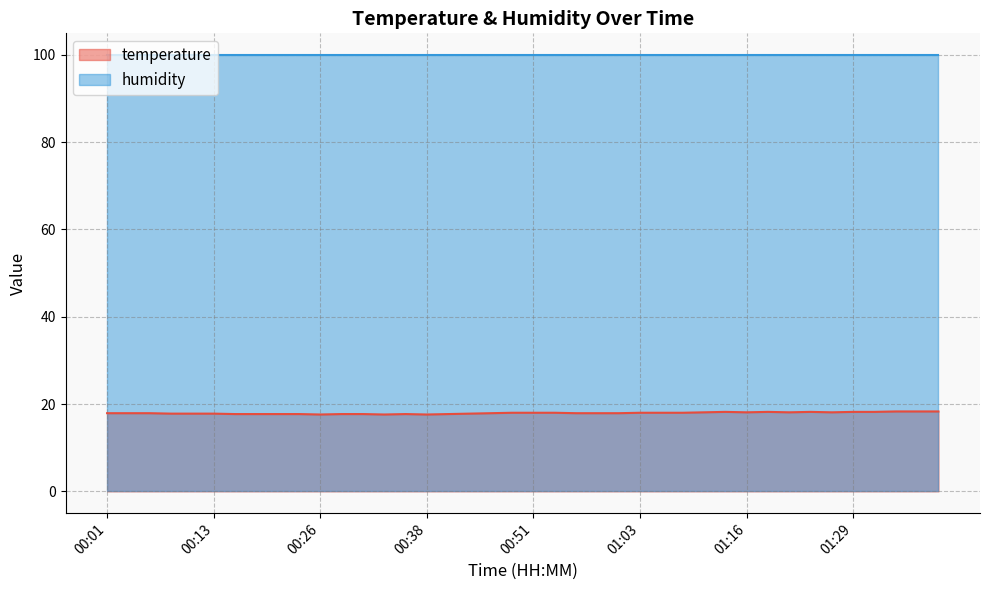

At which category does the data reach its first local peak?

00:36